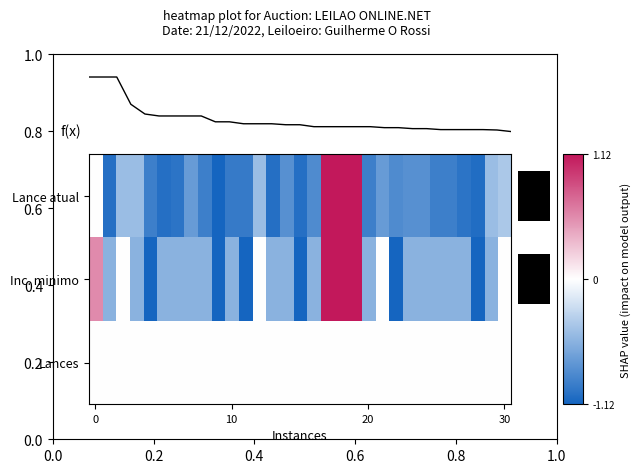

Between 9 and 0.6, which is larger?

0.6